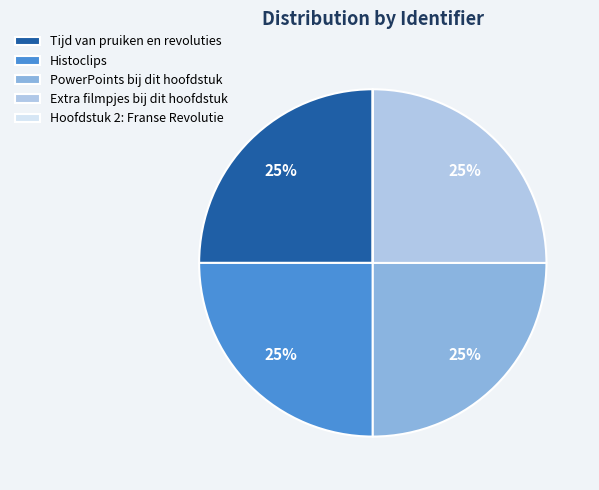

To the nearest percent, what is the difference between the largest and smallest slice percentages?

25%